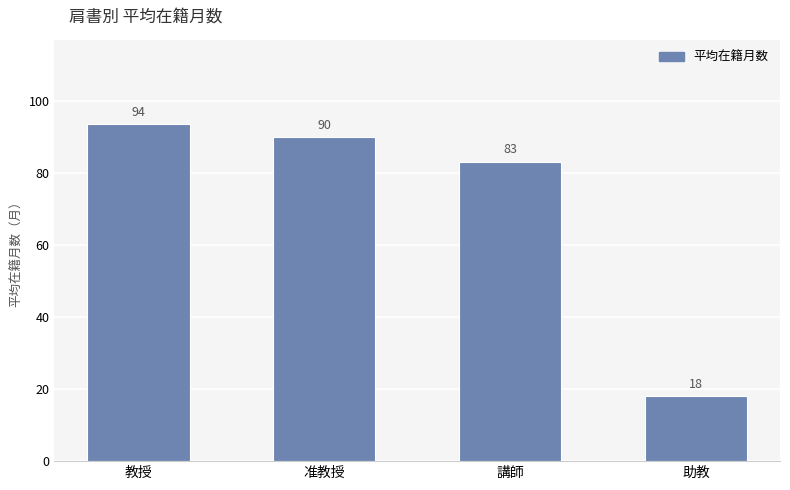

What is the average value?

71.2